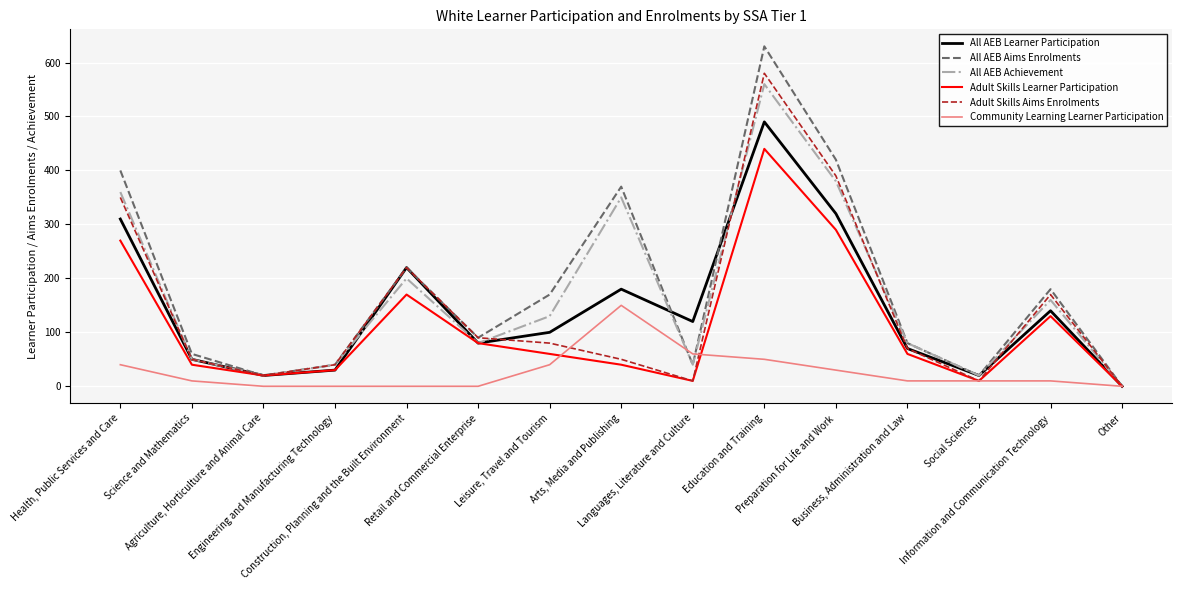

Rank the series by their maximum value, from highest to lowest.

All AEB Aims Enrolments, Adult Skills Aims Enrolments, All AEB Achievement, All AEB Learner Participation, Adult Skills Learner Participation, Community Learning Learner Participation